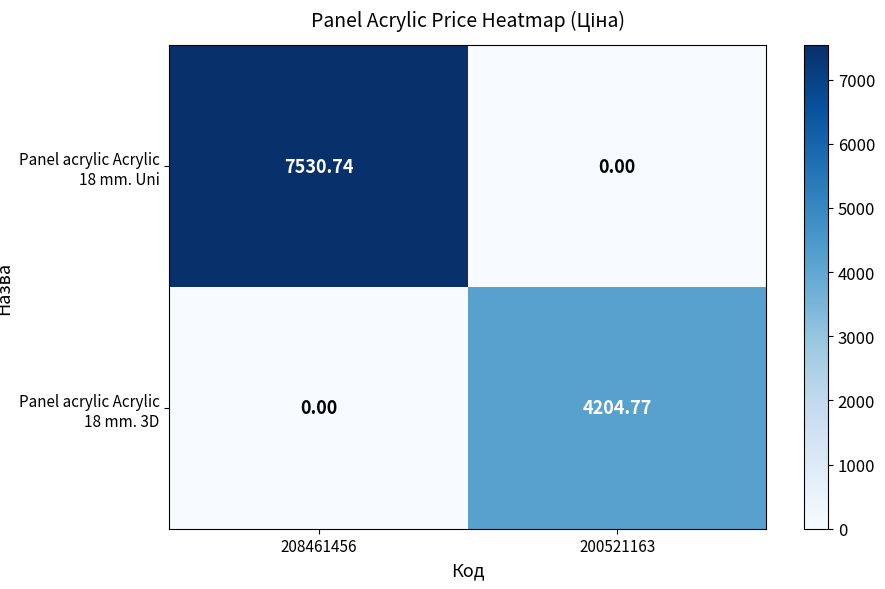

Is the value of Panel acrylic Acrylic 18 mm. 3D at 200521163 greater than the value of Panel acrylic Acrylic 18 mm. Uni at 200521163?

Yes